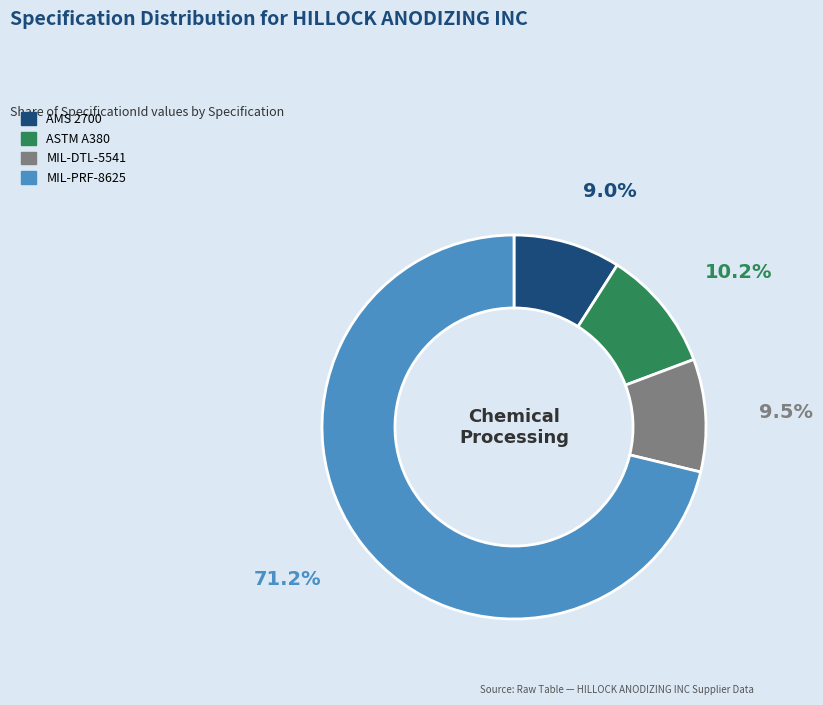

Combined, what portion of the pie is ASTM A380 and MIL-PRF-8625?

81.5%